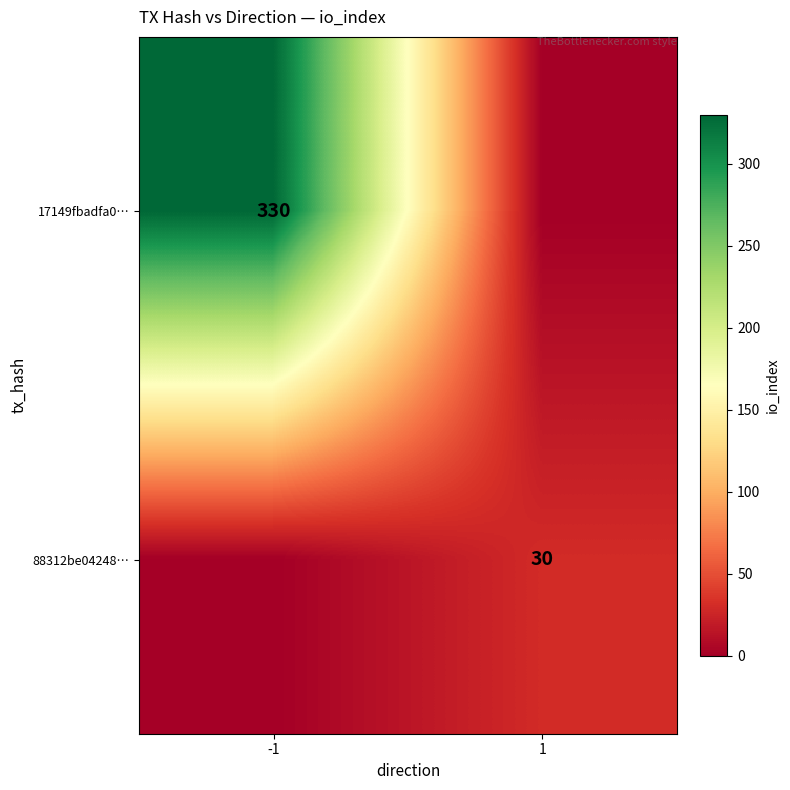

Is it true that 17149fbadfa0… equals 330 at -1?

True